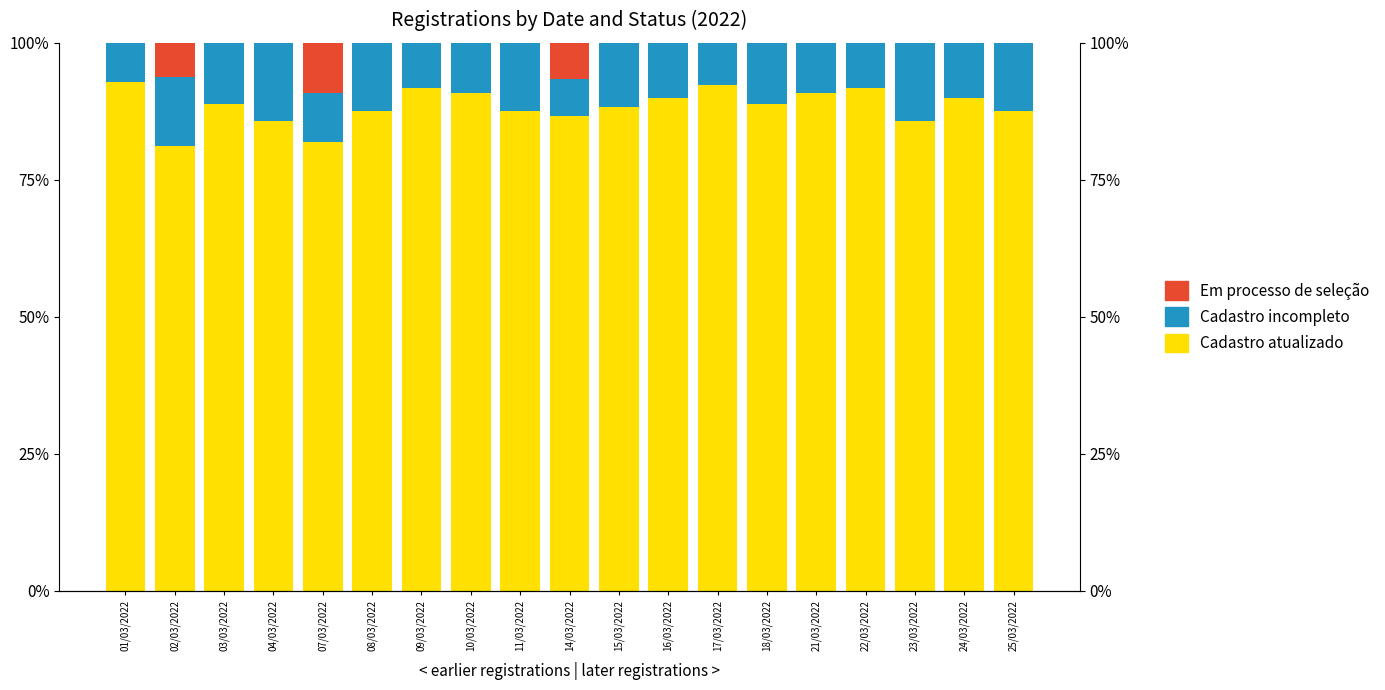

What is the label of the 8th bar from the right?

16/03/2022